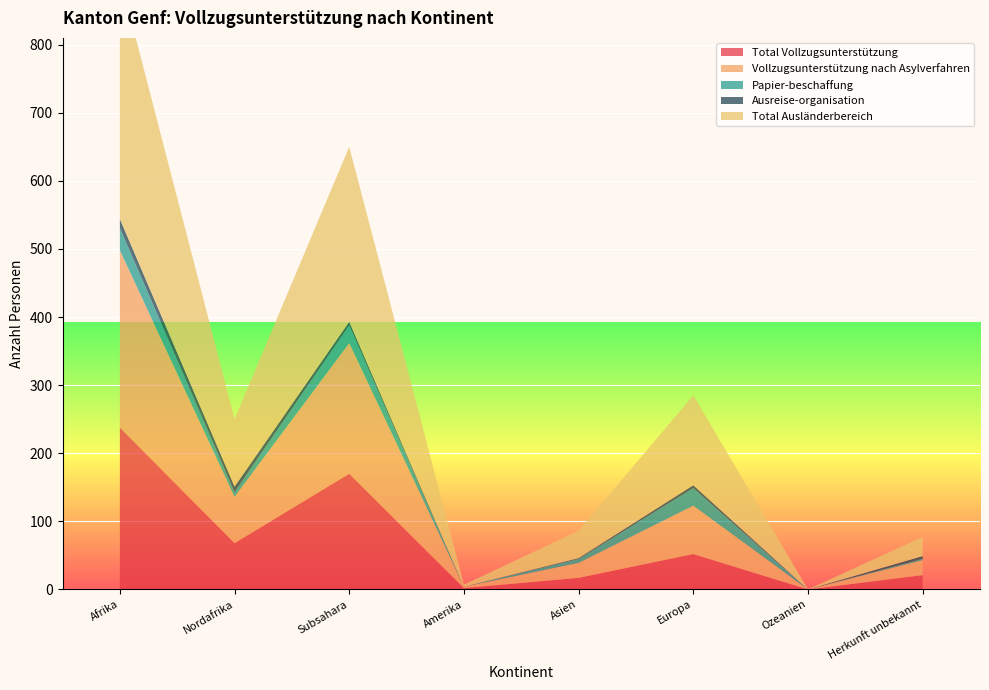

Reading left to right, what are all the values shown in this chart?

Total Vollzugsunterstützung: Afrika=238	Nordafrika=68	Subsahara=170	Amerika=2	Asien=17	Europa=52	Ozeanien=0	Herkunft unbekannt=21
Vollzugsunterstützung nach Asylverfahren: Afrika=260	Nordafrika=68	Subsahara=192	Amerika=2	Asien=22	Europa=71	Ozeanien=0	Herkunft unbekannt=22
Papier-beschaffung: Afrika=33	Nordafrika=7	Subsahara=26	Amerika=0	Asien=6	Europa=26	Ozeanien=0	Herkunft unbekannt=2
Ausreise-organisation: Afrika=13	Nordafrika=8	Subsahara=5	Amerika=0	Asien=1	Europa=4	Ozeanien=0	Herkunft unbekannt=4
Total Ausländerbereich: Afrika=356	Nordafrika=99	Subsahara=257	Amerika=3	Asien=40	Europa=132	Ozeanien=0	Herkunft unbekannt=28